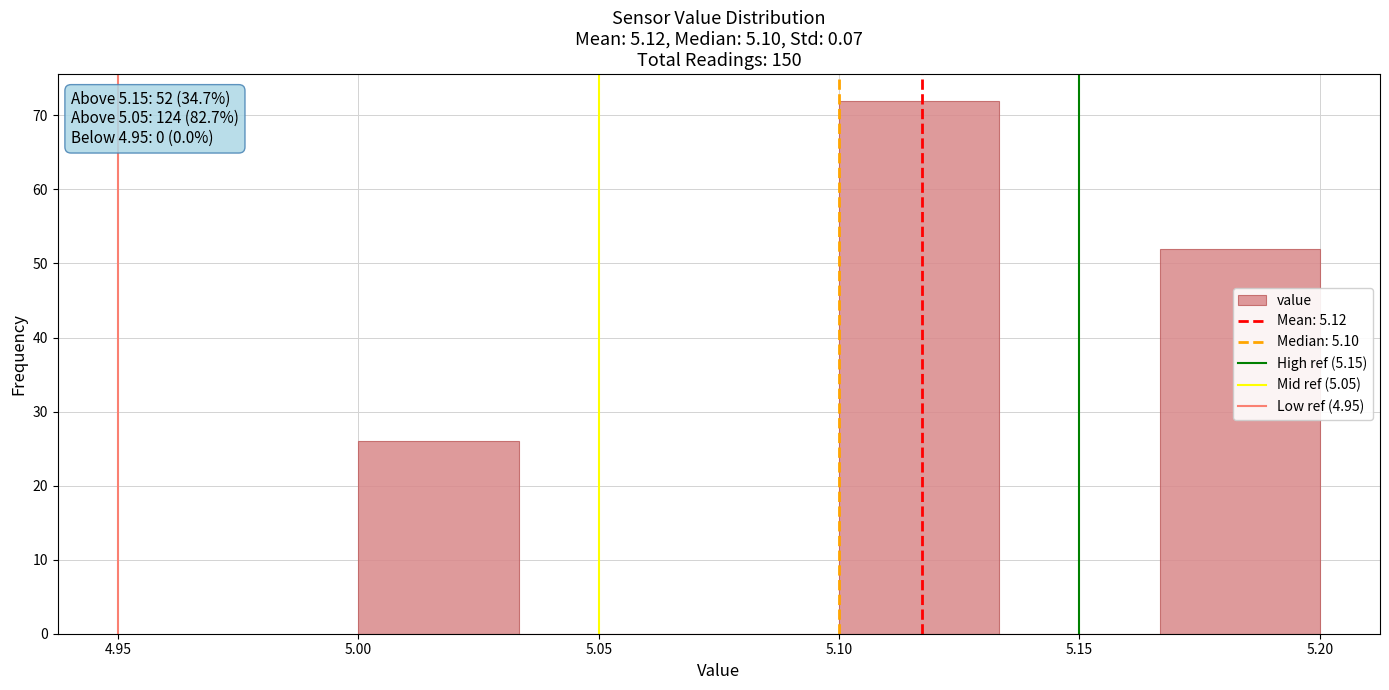

Over which range of the x-axis is the bar tallest?

5.100 to 5.135